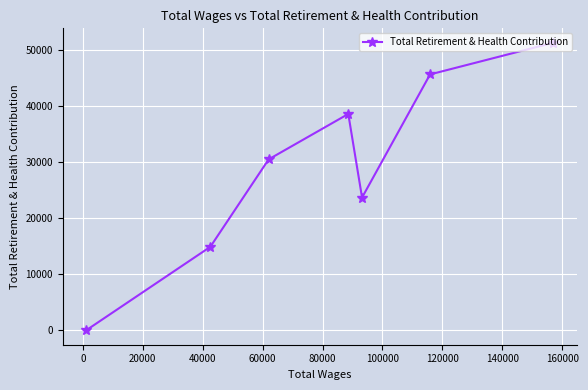

How many categories are shown in the chart?

7